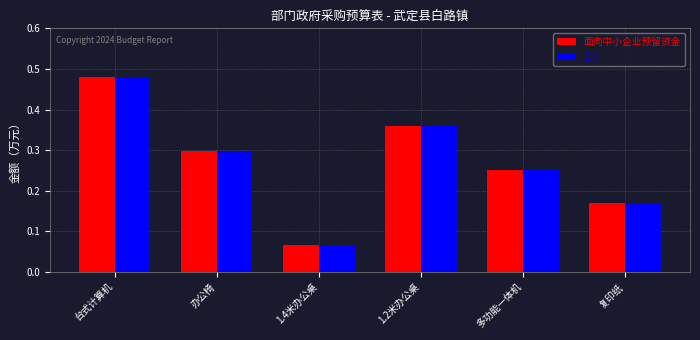

What is the total value across all series at 台式计算机?

1.0